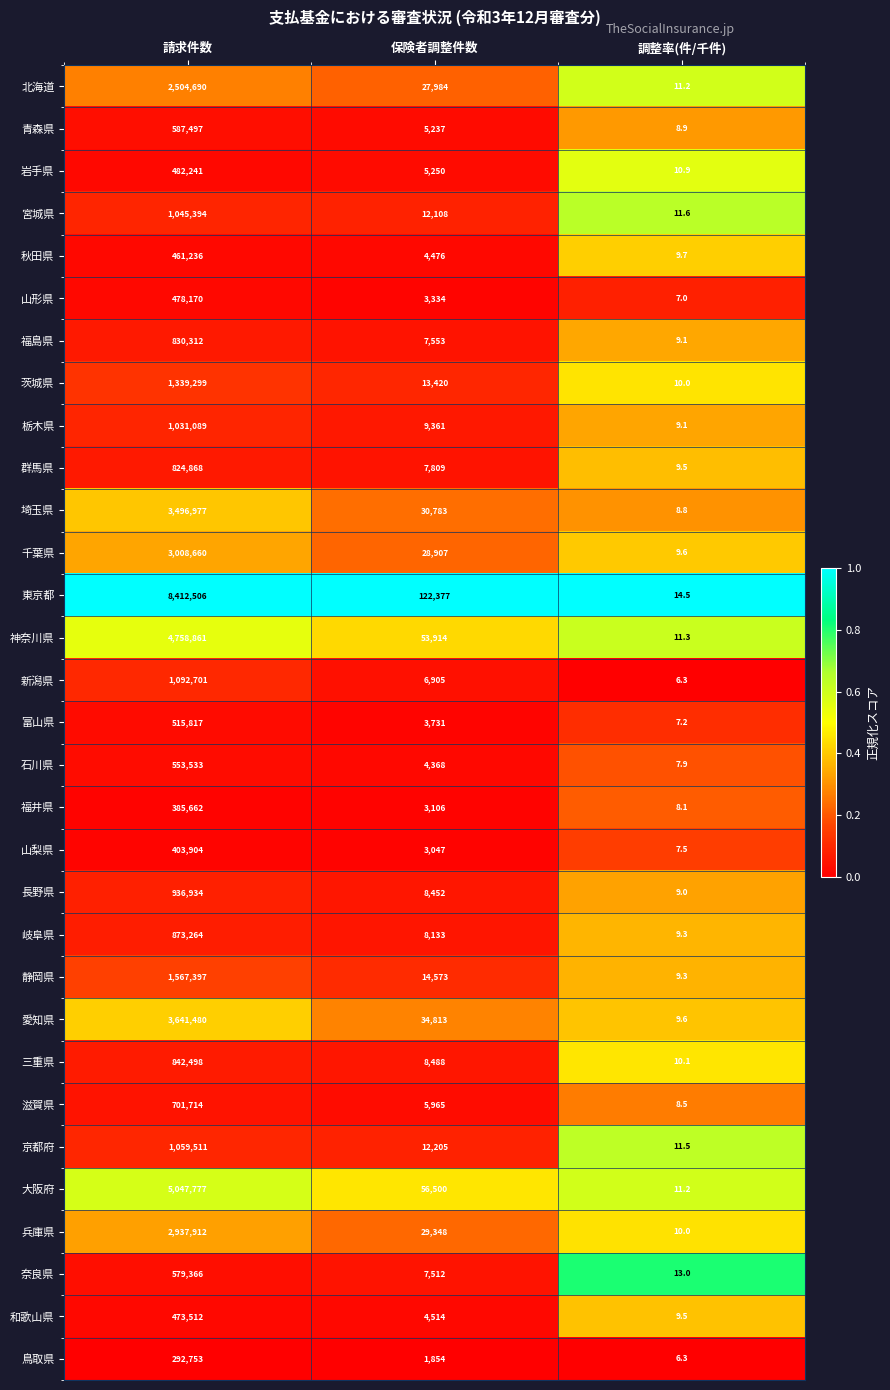

What is the approximate value of 奈良県 at 請求件数?

579366.0